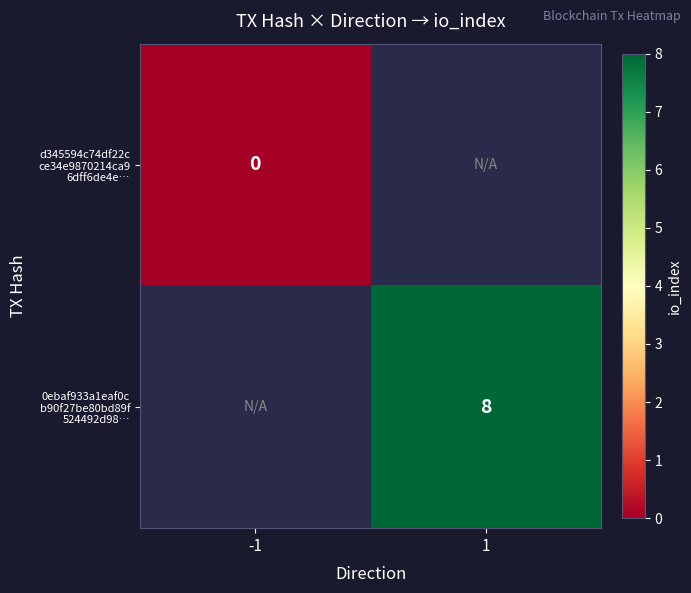

Which has a higher value, -1 or 1?

1